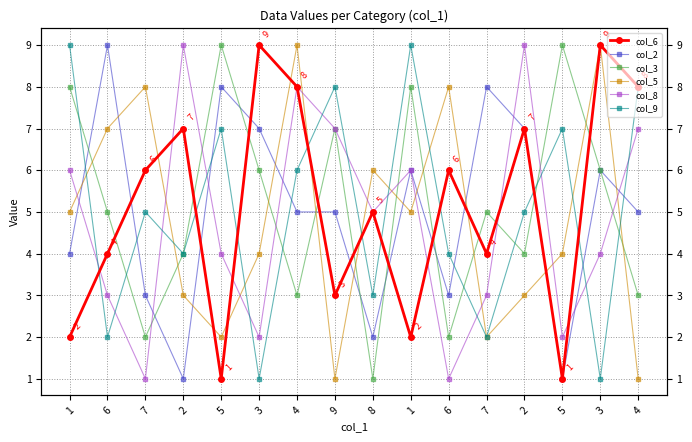

At which label is col_9 closest to 5?

7